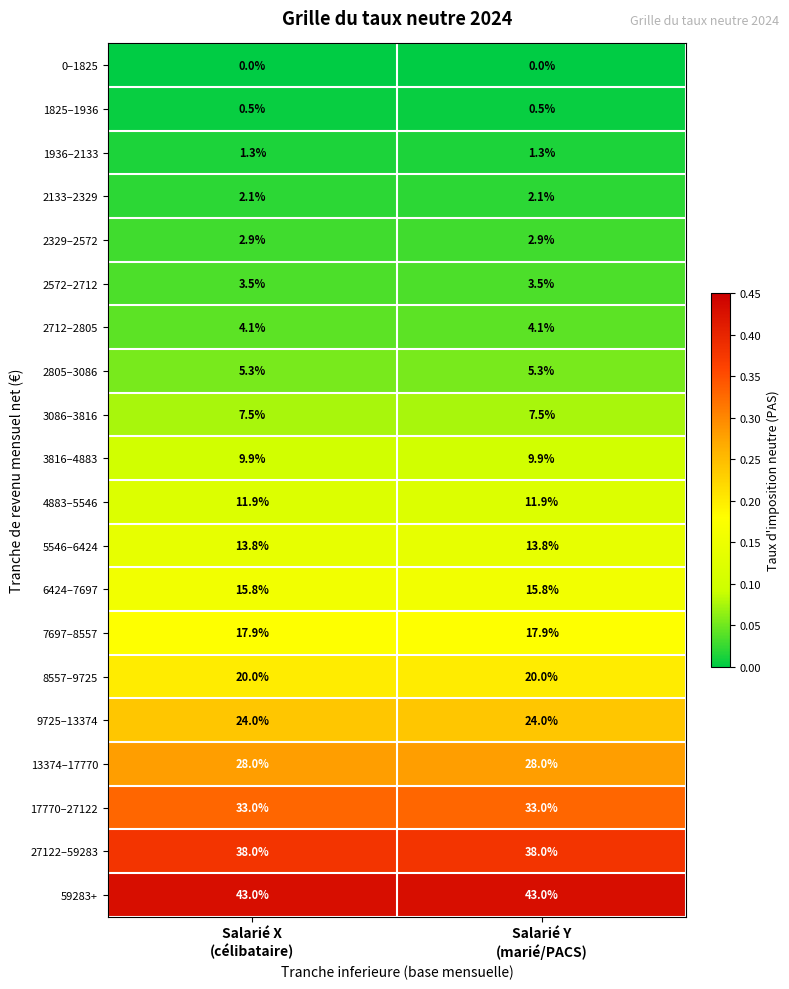

What is the total value across all series at Salarié Y
(marié/PACS)?

282.5